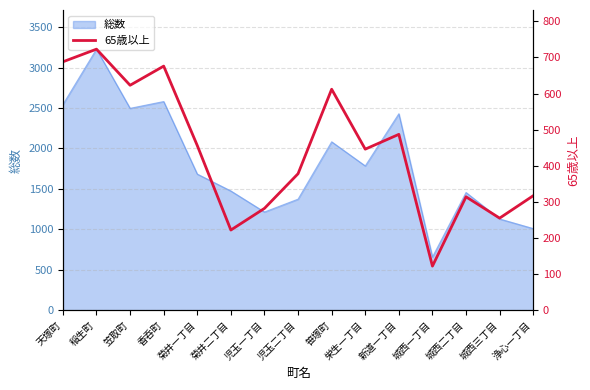

How many categories are shown in the chart?

15